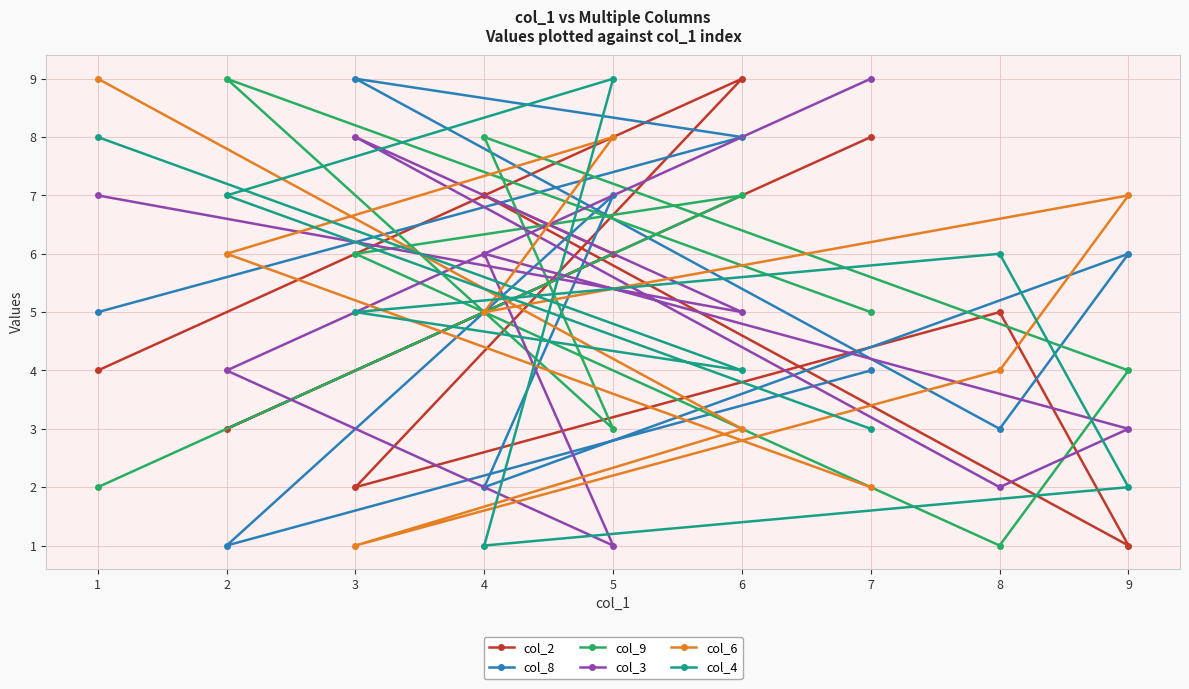

Which category has the highest value in the col_3 series?

7